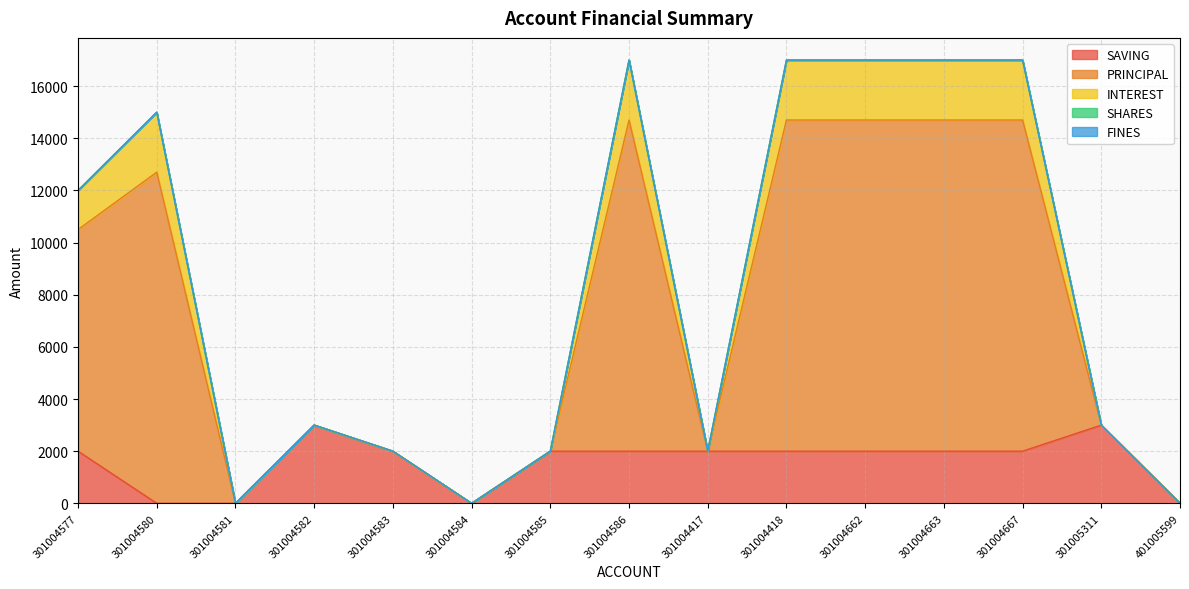

Does the chart have visible grid lines?

Yes